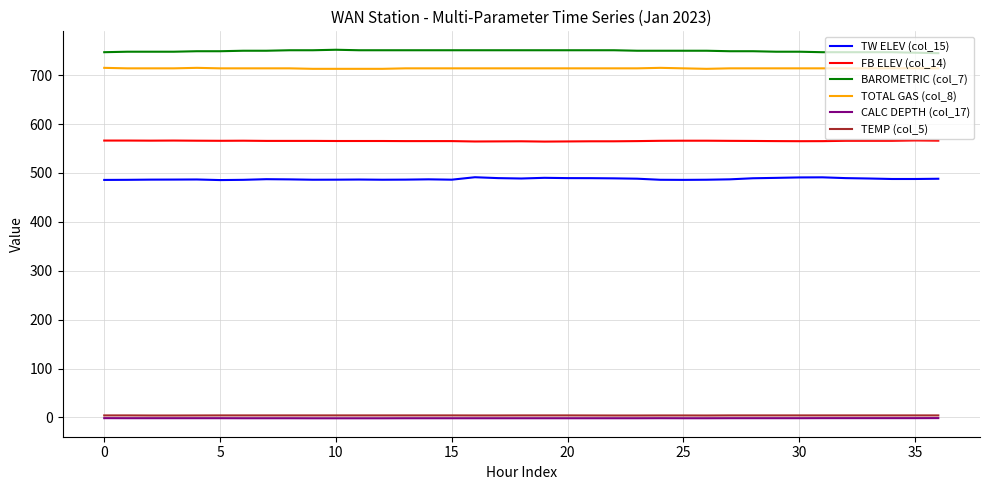

Which series has the largest total across all categories?

BAROMETRIC (col_7)